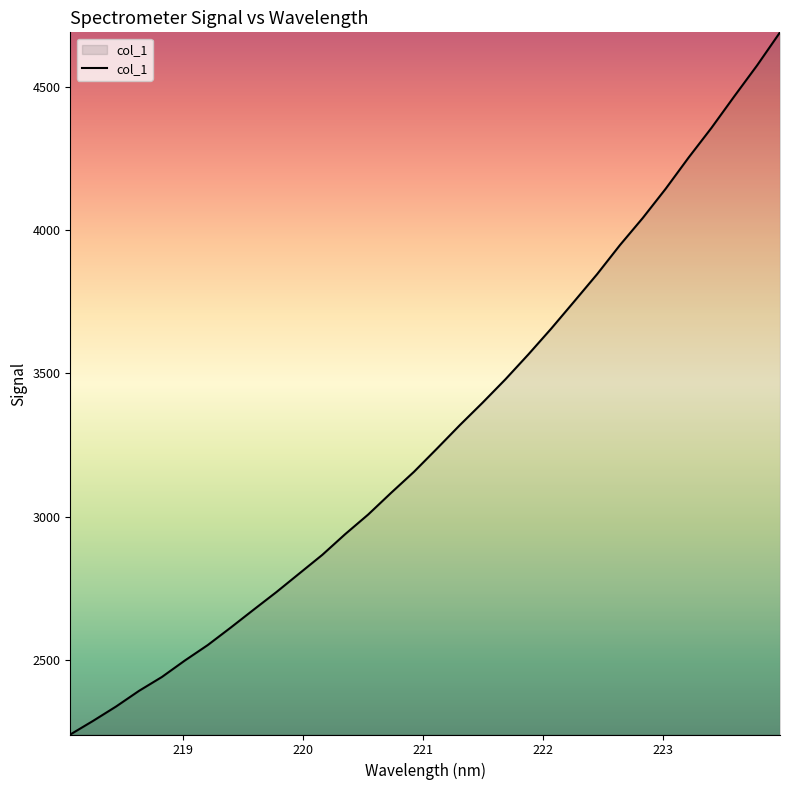

What is the maximum value shown in the chart?

4690.7